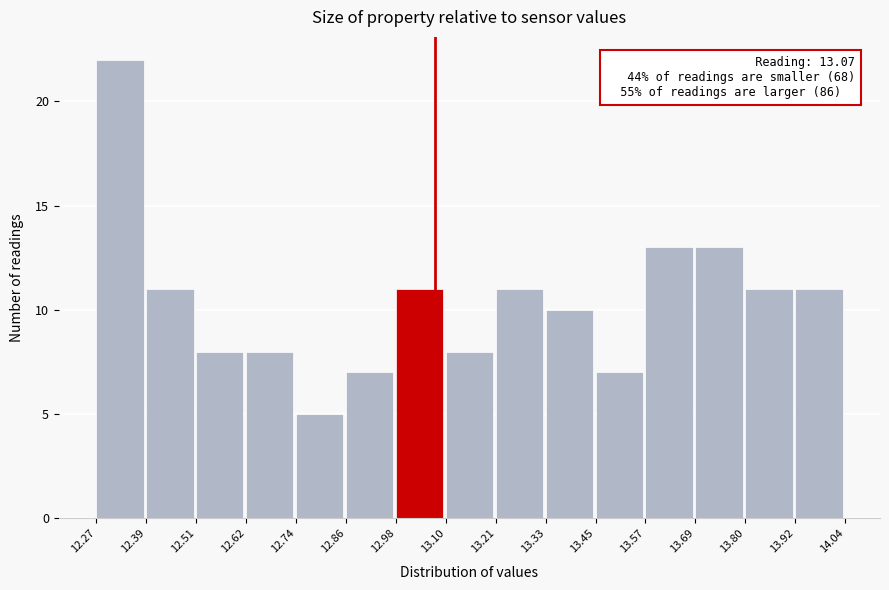

Which range on the x-axis has the tallest bar?

12.27 to 12.39